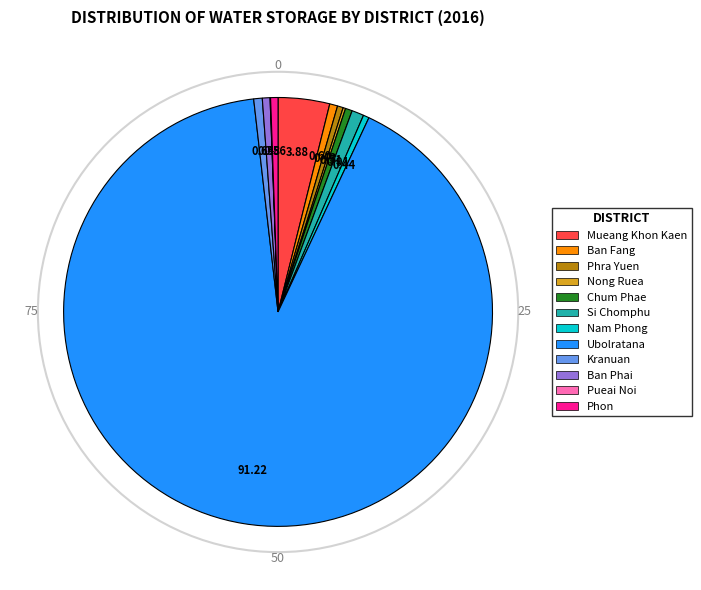

Is there any slice that represents more than half of the pie?

Yes